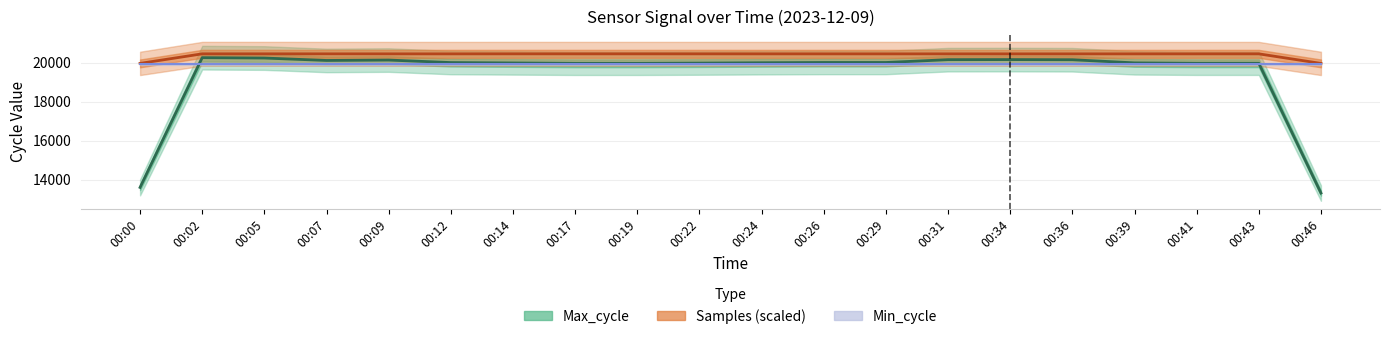

What is the greatest value displayed?

20446.0